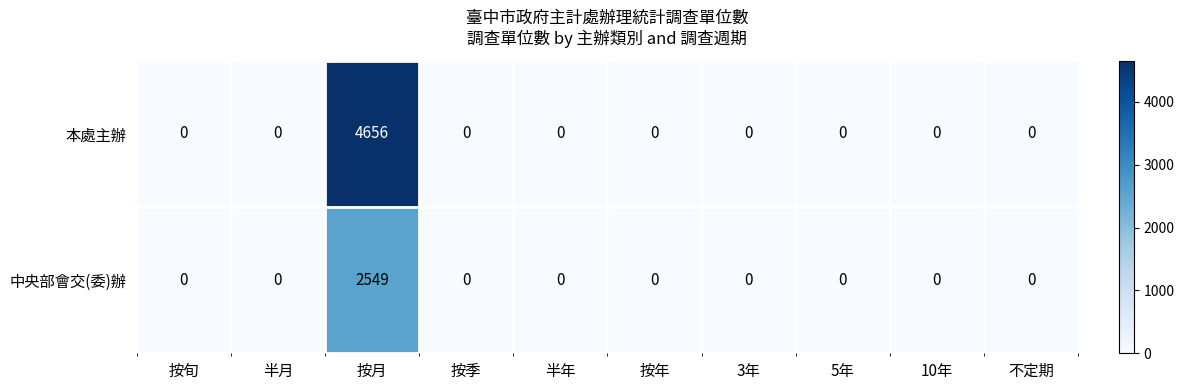

Reading left to right, extract all data points from this chart.

本處主辦: 0	0	4656	0	0	0	0	0	0	0
中央部會交(委)辦: 0	0	2549	0	0	0	0	0	0	0